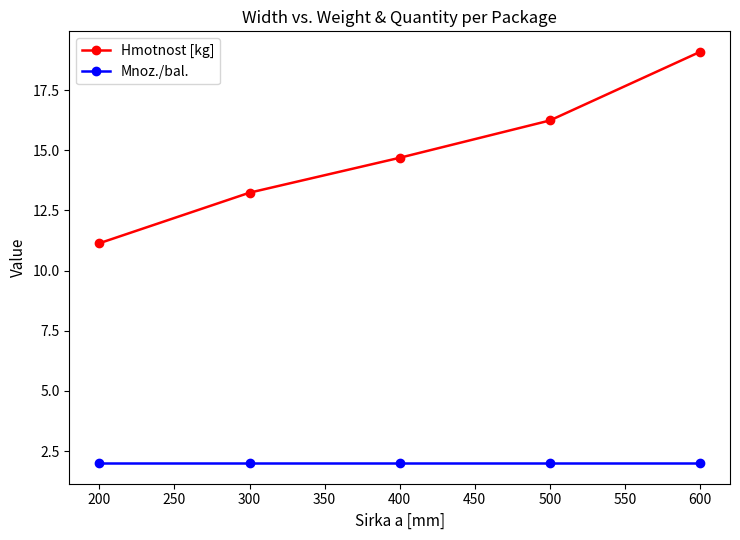

Which series has the largest range (max minus min)?

Hmotnost [kg]